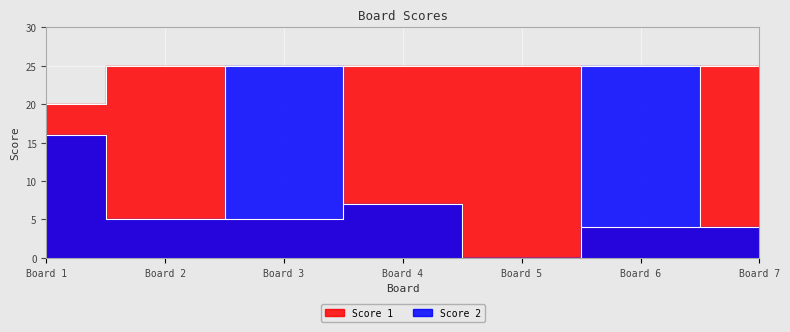

What is the average value of the Score 2 series?

12